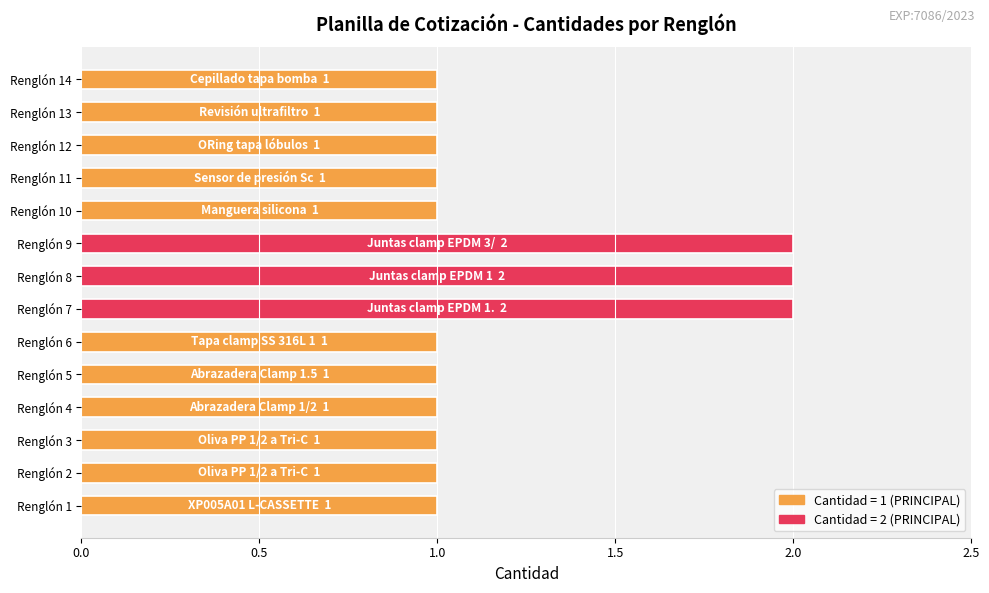

The value at Renglón 1 is 2. True or false?

False